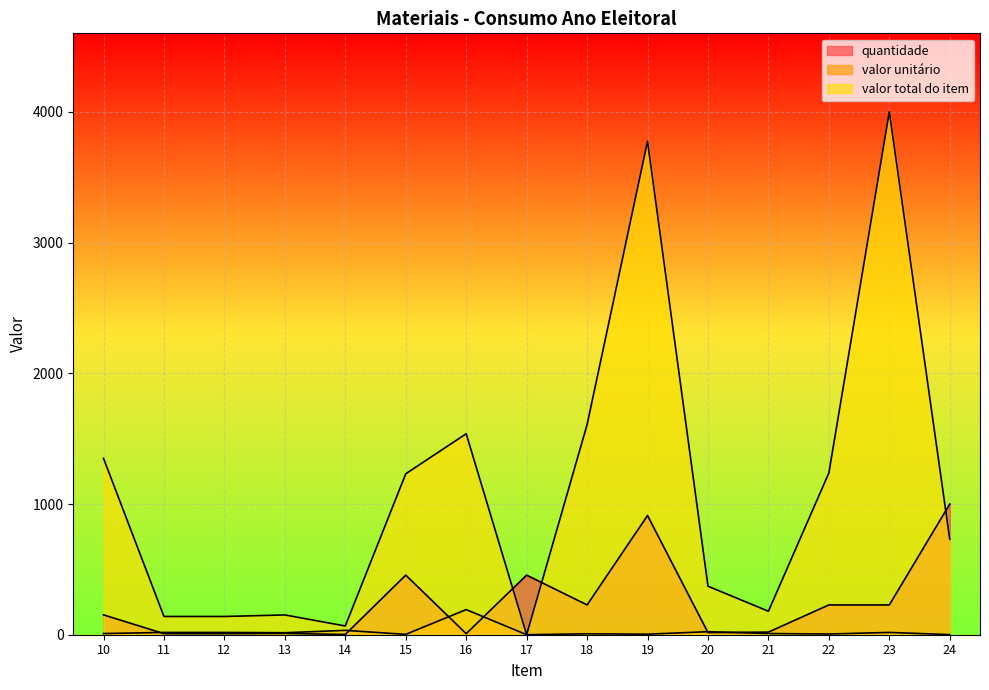

Where is valor total do item nearest to the value 2000?

18